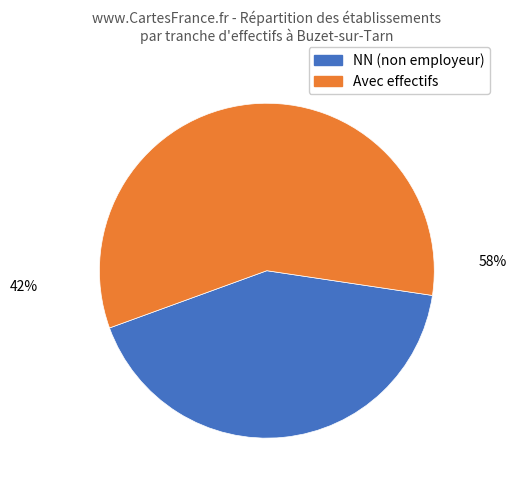

Count the number of slices in the pie.

2